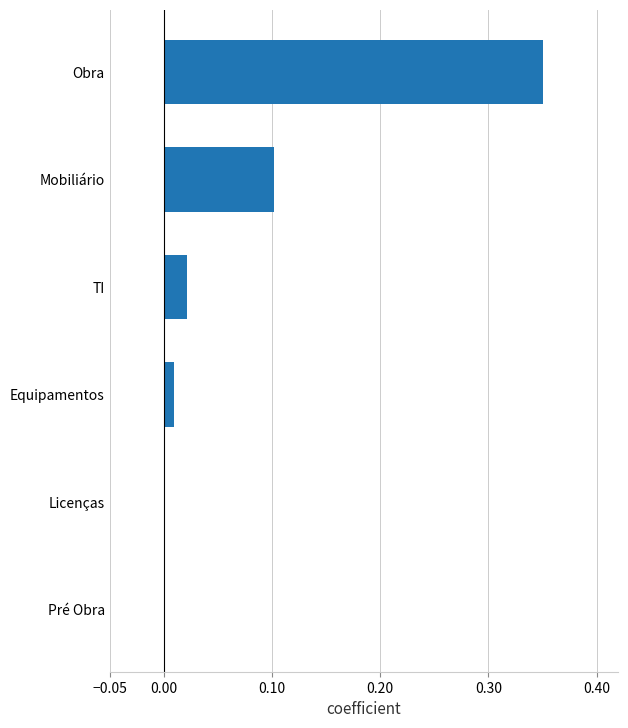

Which label corresponds to the largest value in the chart?

Obra